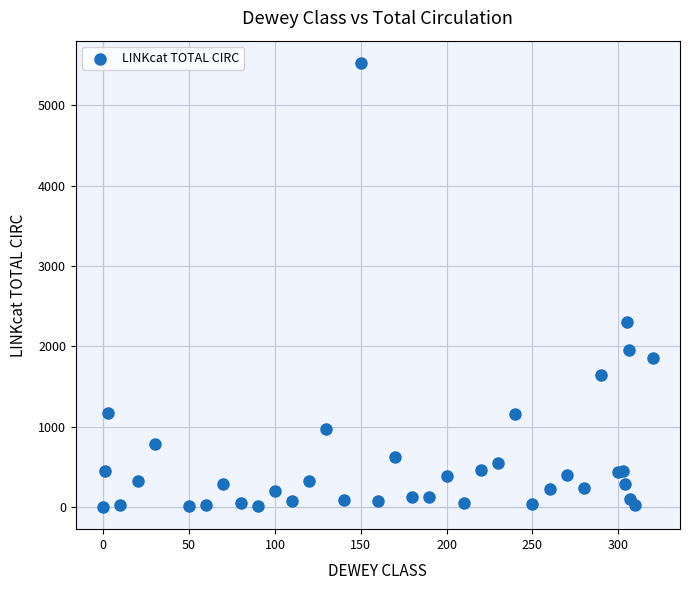

What Y value in the scatter plot is closest to 2763?

2296